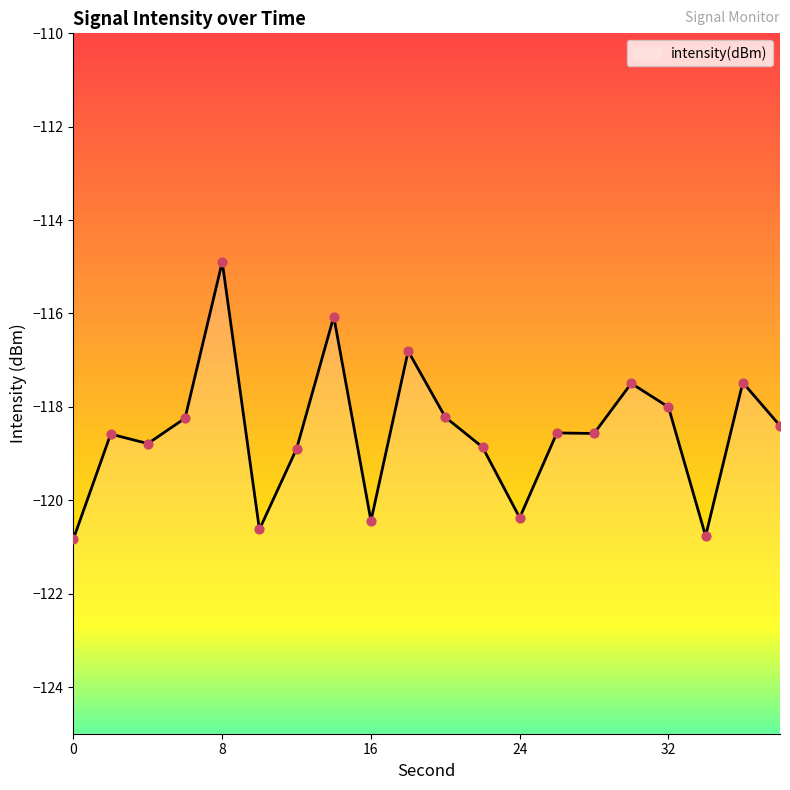

Which has a higher value, 12 or 34?

12